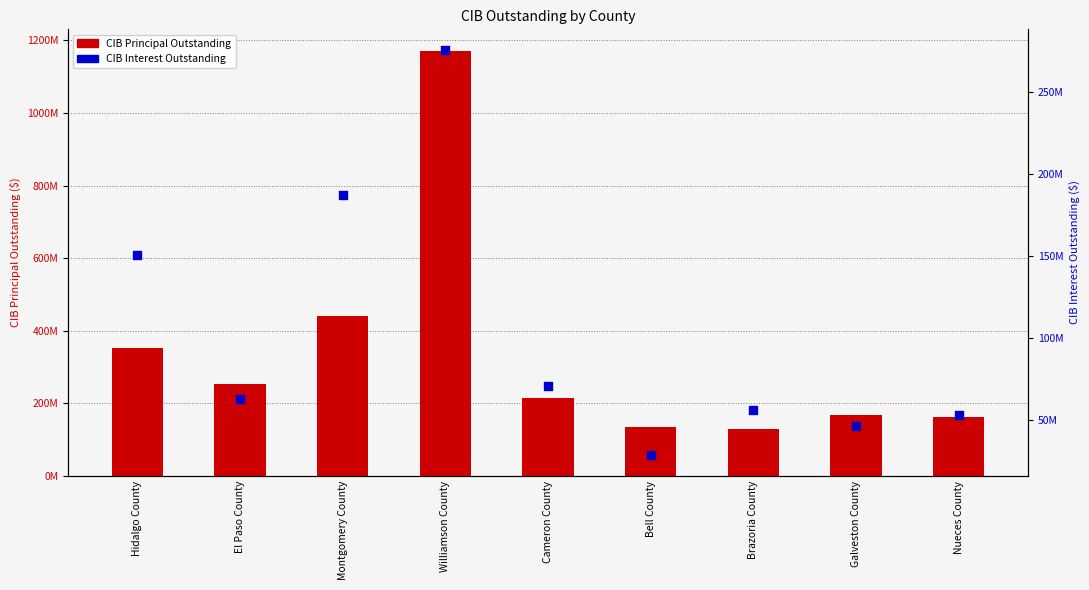

Is the value of CIB Interest Outstanding at Galveston County greater than the value of CIB Principal Outstanding at Hidalgo County?

No